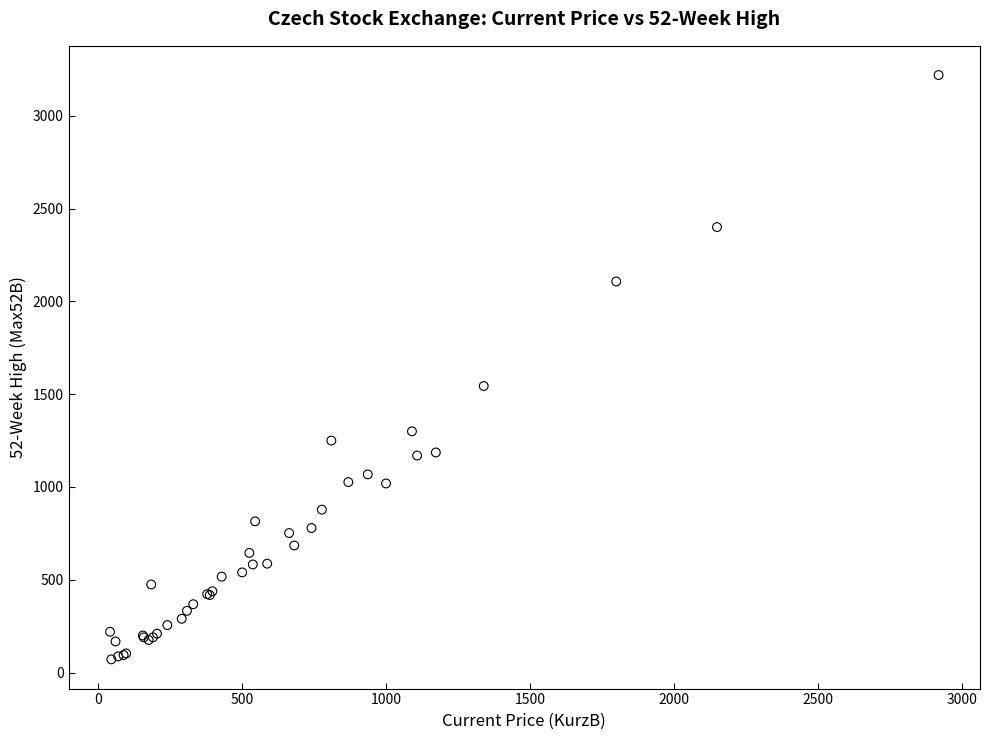

What Y value in the scatter plot is closest to 1645?

1544.0